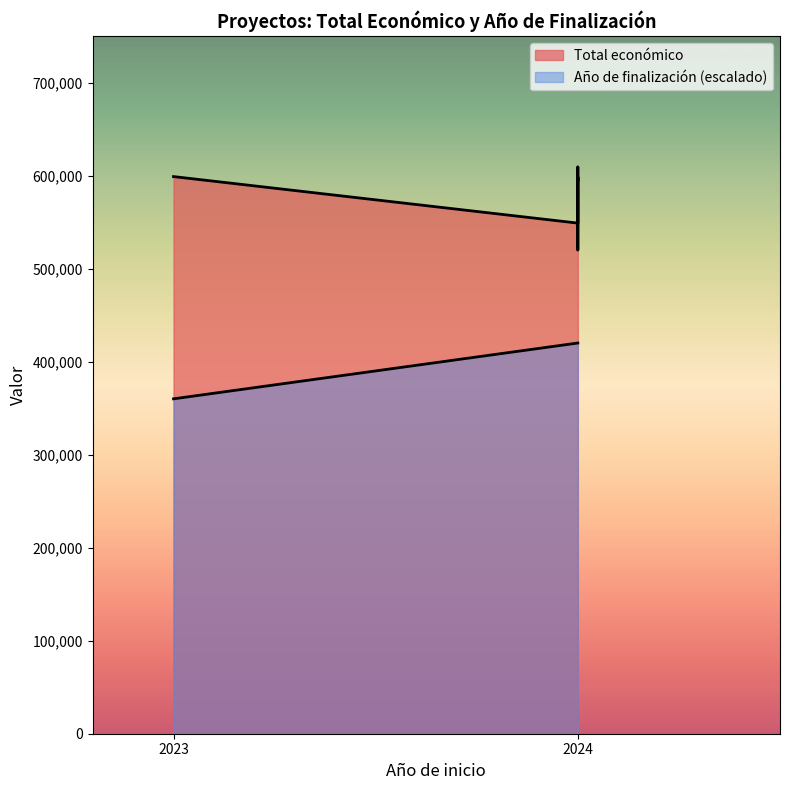

Rank the series by their average value, from lowest to highest.

Año de finalización, Total económico